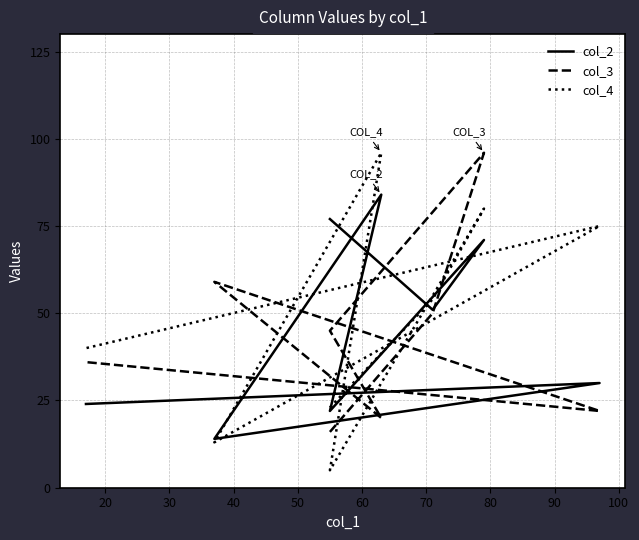

How many values in the col_3 series are below 45?

4